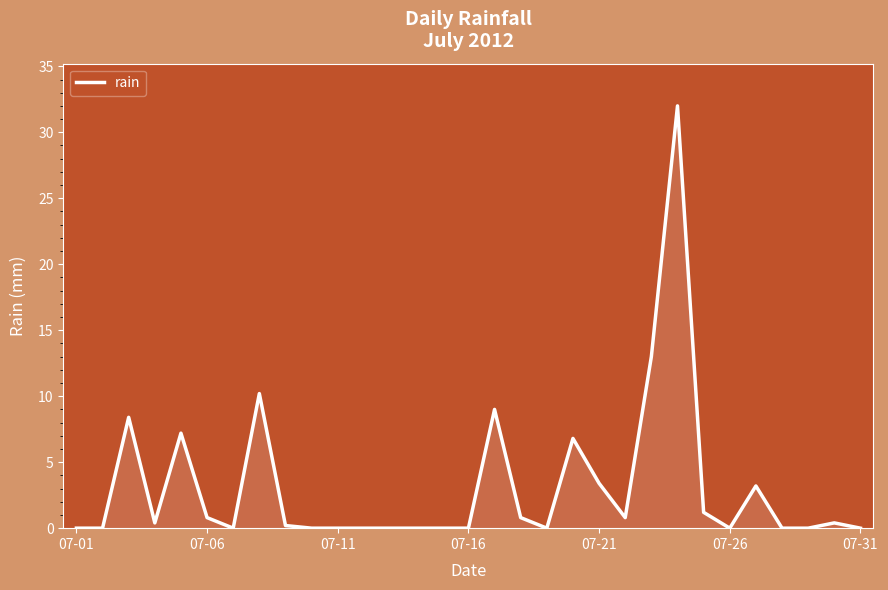

Reading left to right, transcribe all the data shown in this chart.

0.0	0.0	8.4	0.4	7.2	0.8	0.0	10.2	0.2	0.0	0.0	0.0	0.0	0.0	0.0	0.0	9.0	0.8	0.0	6.8	3.4	0.8	13.0	32.0	1.2	0.0	3.2	0.0	0.0	0.4	0.0